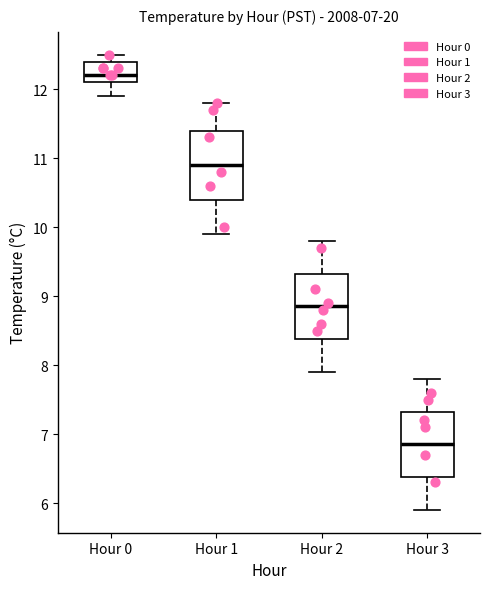

Which box has the lowest median line?

Hour 3